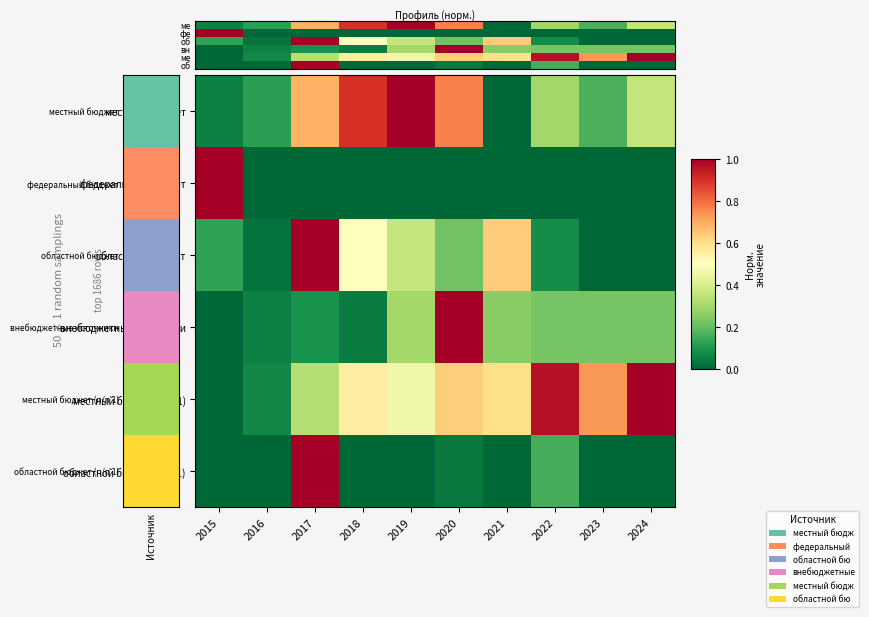

What is the greatest value displayed?

1.0